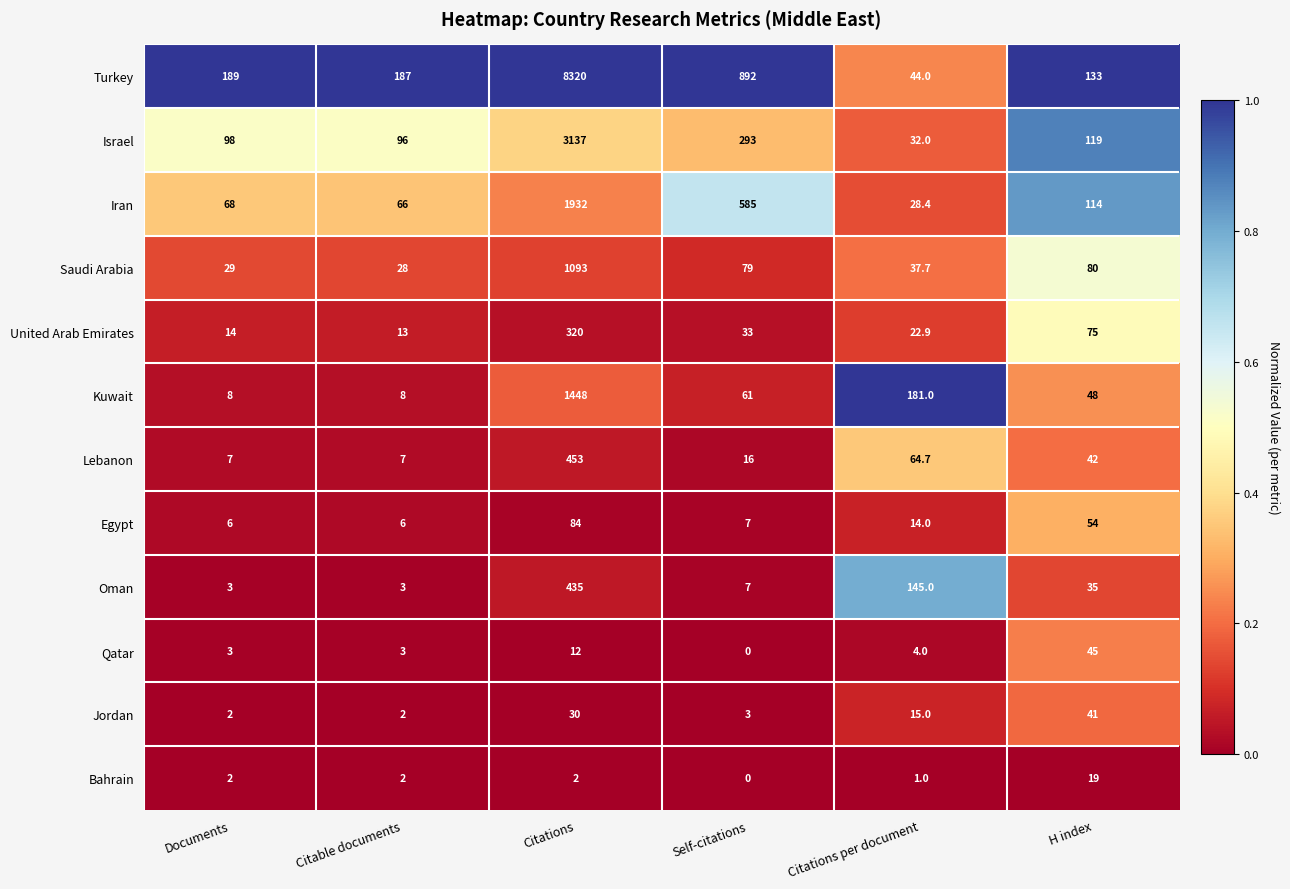

Which category has the lowest value in the Saudi Arabia series?

Citable documents